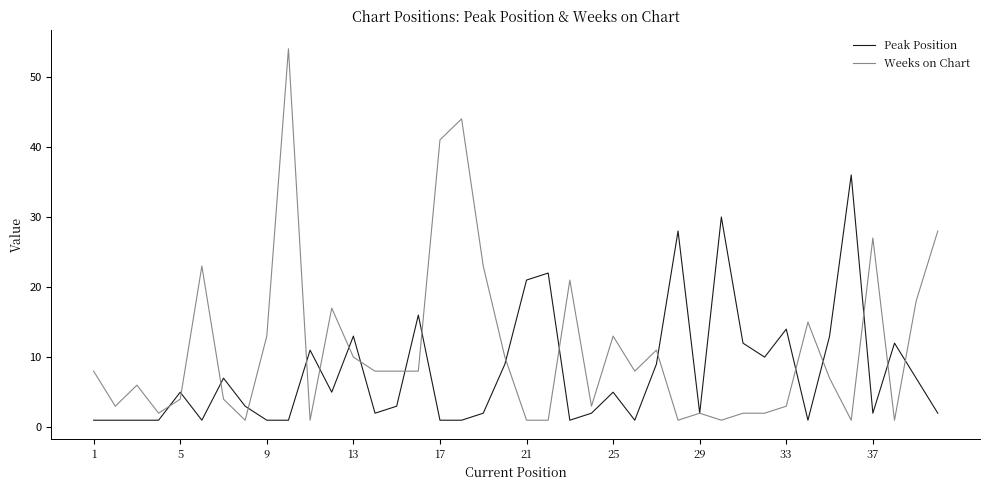

Rank the series by their maximum value, from lowest to highest.

Peak Position, Weeks on Chart